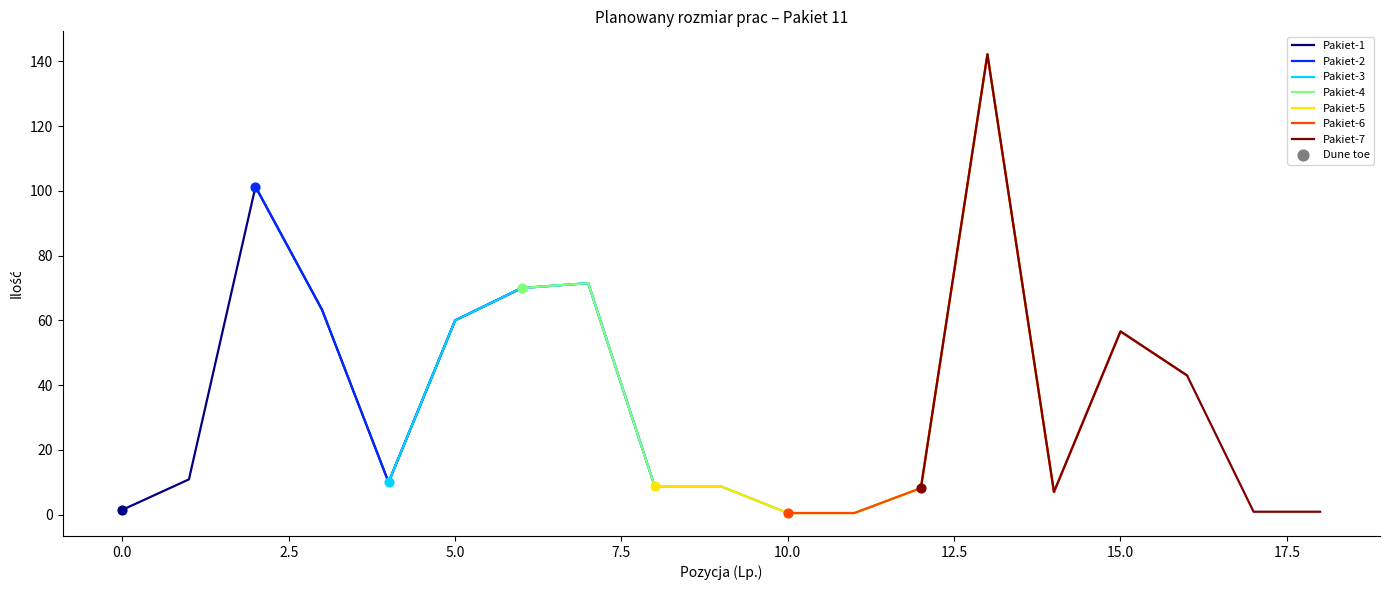

At which label is Pakiet-1 closest to 51?

5.0